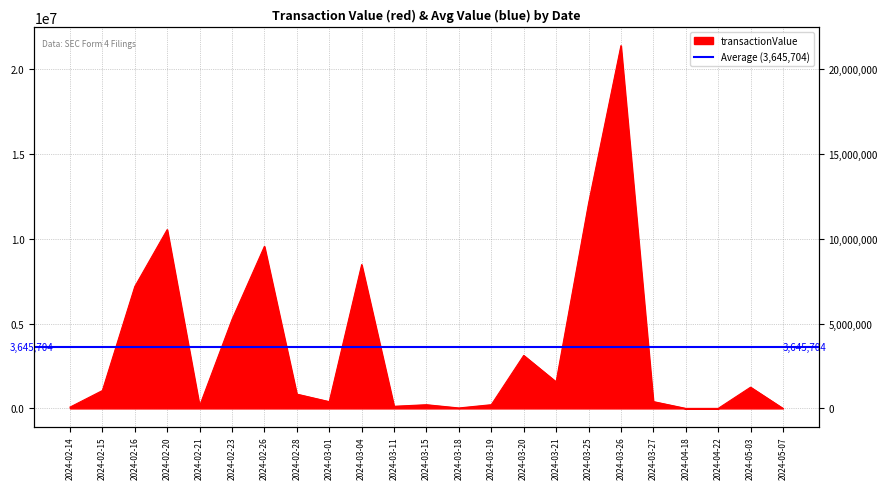

What position from the right is 2024-03-27?

5